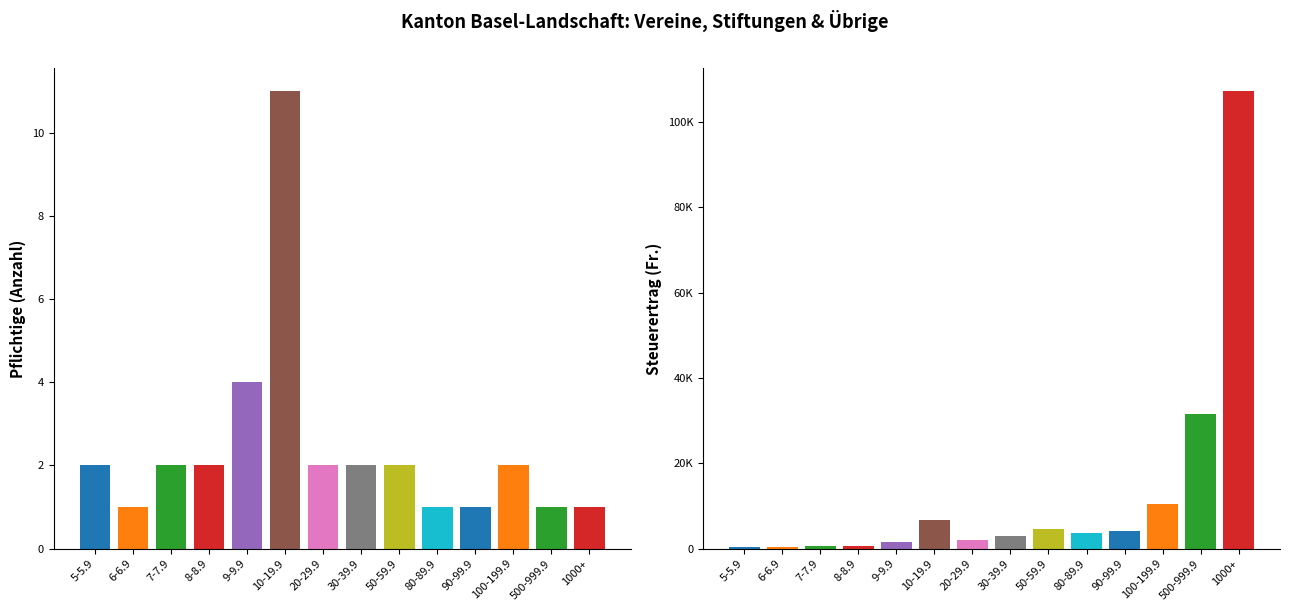

Reading left to right, extract all data points from this chart.

Pflichtige: 5-5.9=2	6-6.9=1	7-7.9=2	8-8.9=2	9-9.9=4	10-19.9=11	20-29.9=2	30-39.9=2	50-59.9=2	80-89.9=1	90-99.9=1	100-199.9=2	500-999.9=1	1000+=1
Steuerertrag (Fr.): 5-5.9=479	6-6.9=274	7-7.9=635	8-8.9=718	9-9.9=1629	10-19.9=6606	20-29.9=2120	30-39.9=2897	50-59.9=4563	80-89.9=3651	90-99.9=4235	100-199.9=10355	500-999.9=31600	1000+=107295